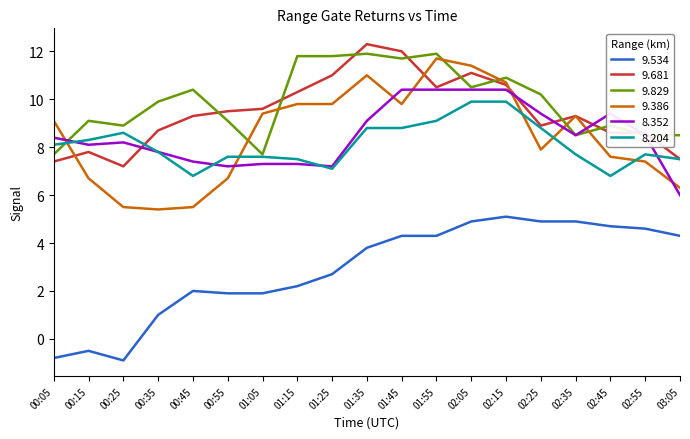

How many categories are shown in the chart?

19